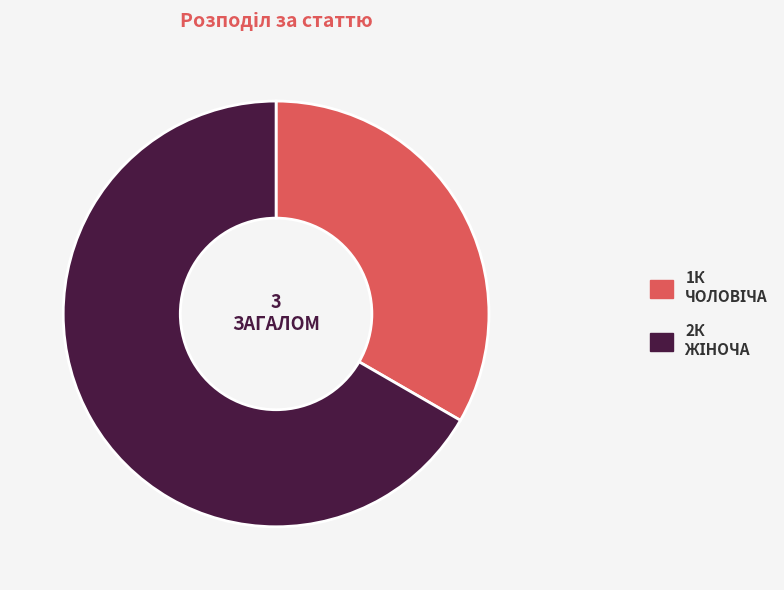

Is there any slice that represents more than half of the pie?

Yes